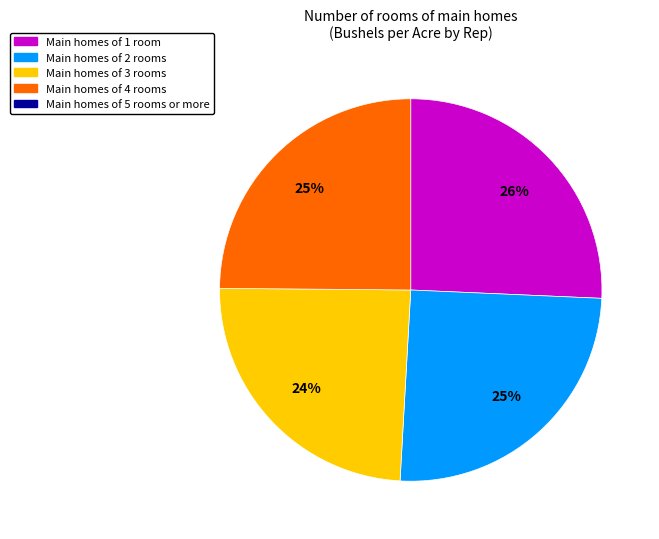

To the nearest percent, what is the average slice percentage?

25%